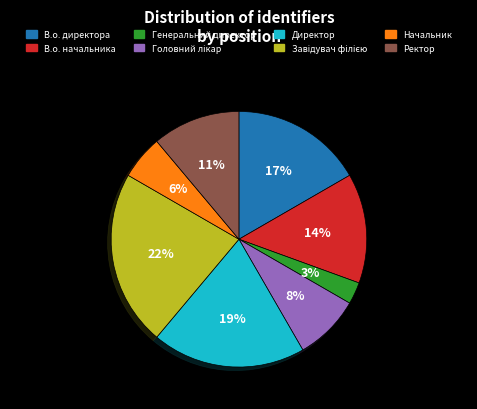

Which slice is the smallest?

Генеральний директор